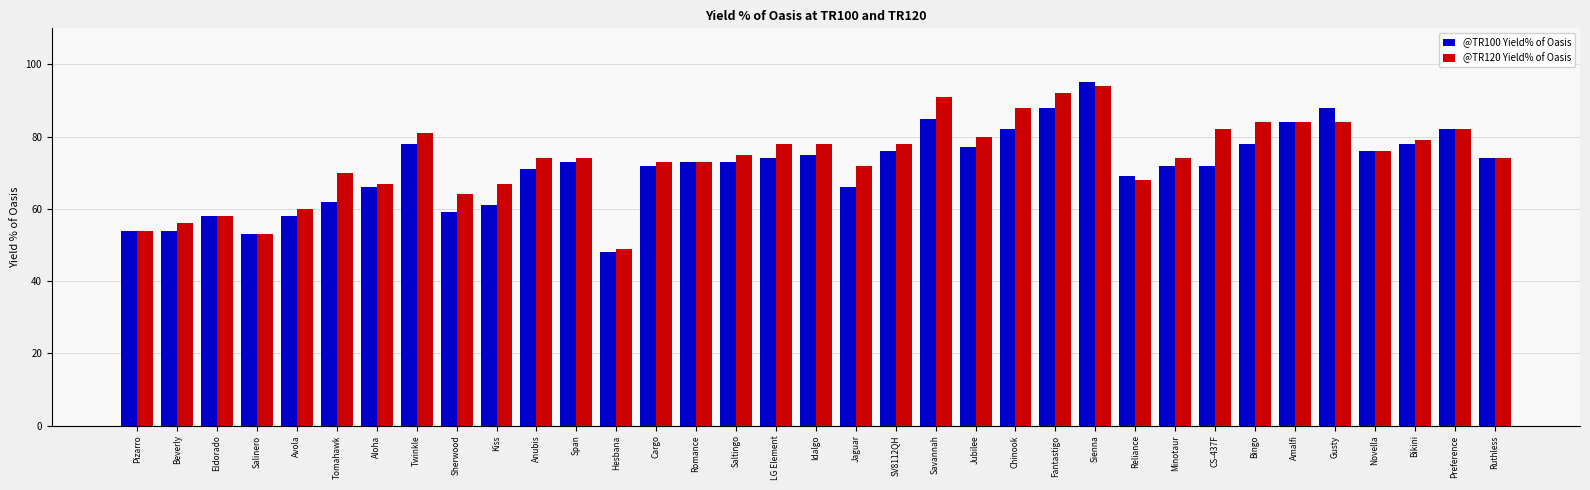

True or false: @TR120 Yield% of Oasis has a value of 64 at Sienna.

False